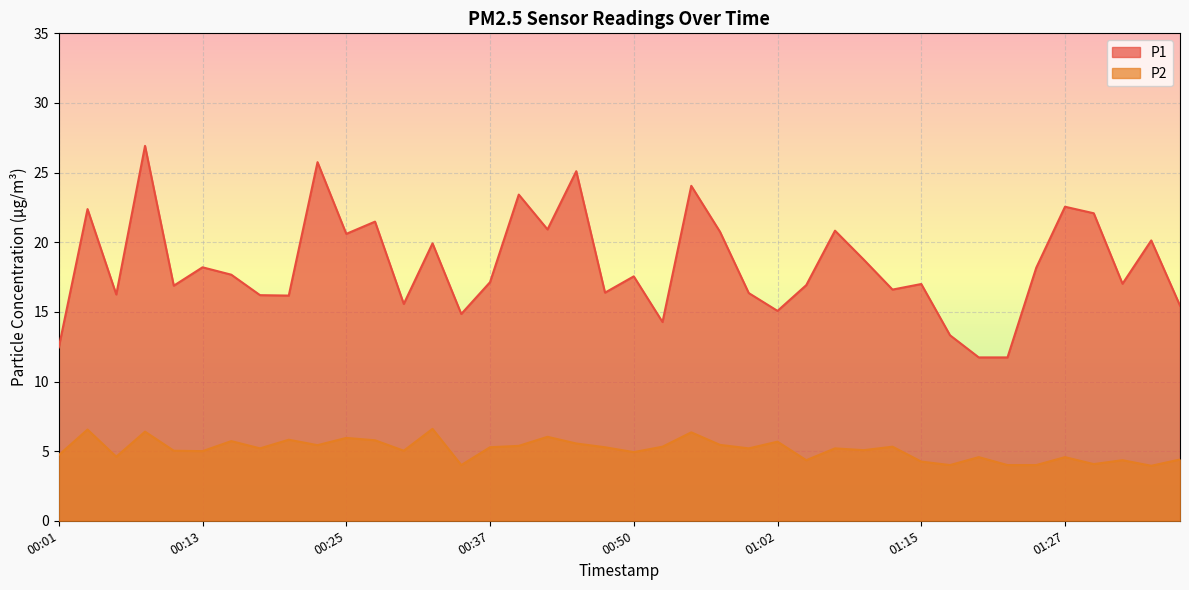

Is it true that P1 equals 15.6 at 00:30?

True